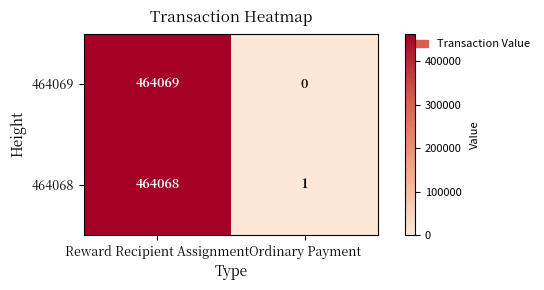

Reading right to left, what are all the values shown in this chart?

464069: 0	464069
464068: 1	464068